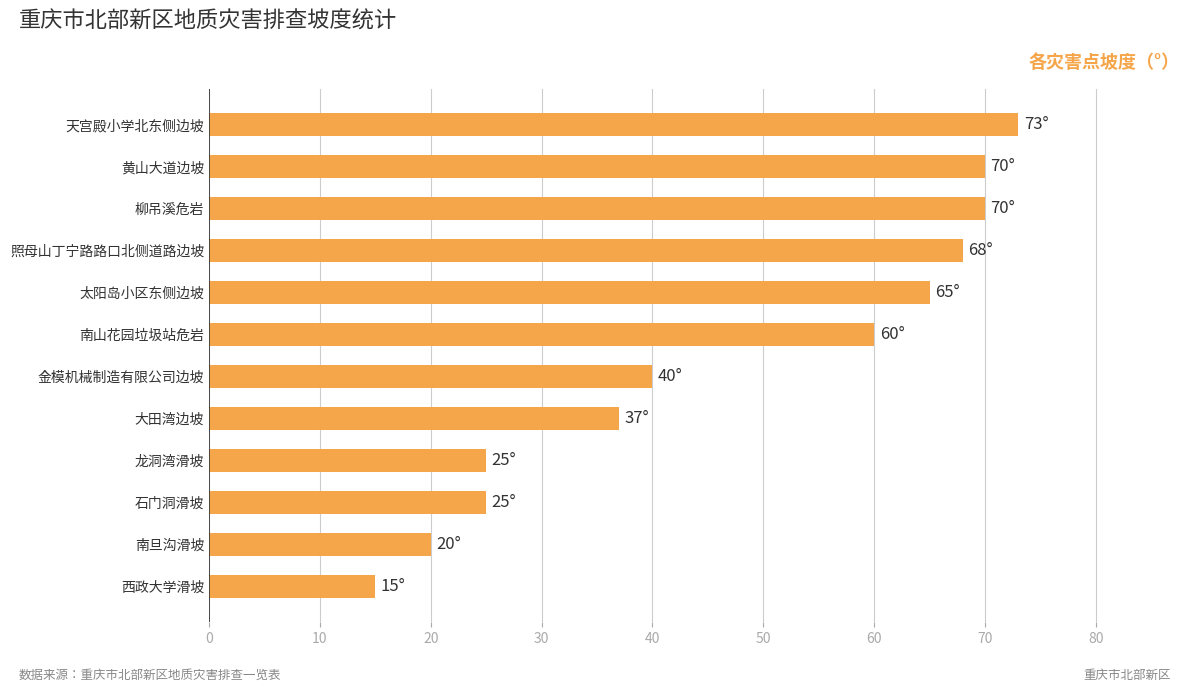

Which has a higher value, 天宫殿小学北东侧边坡 or 大田湾边坡?

天宫殿小学北东侧边坡